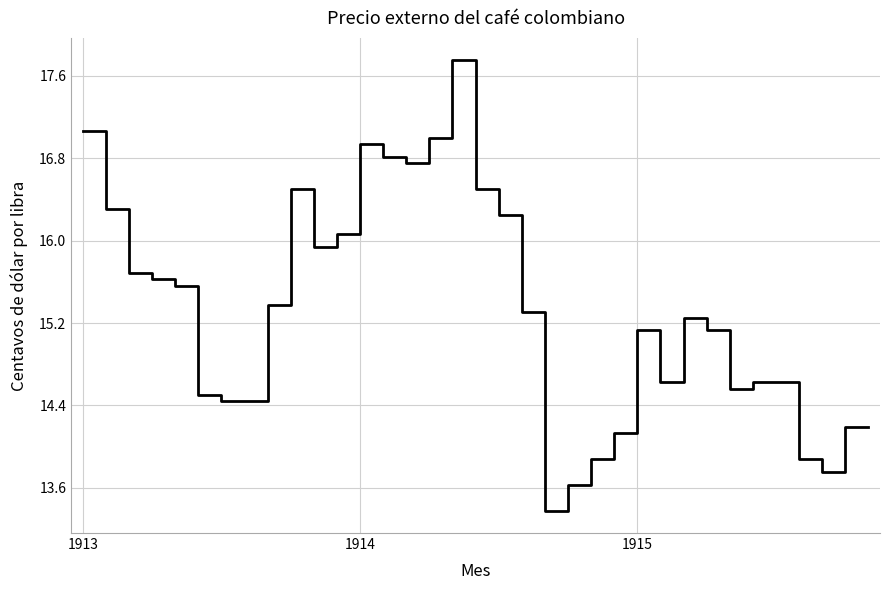

What is the smallest value displayed?

13.4